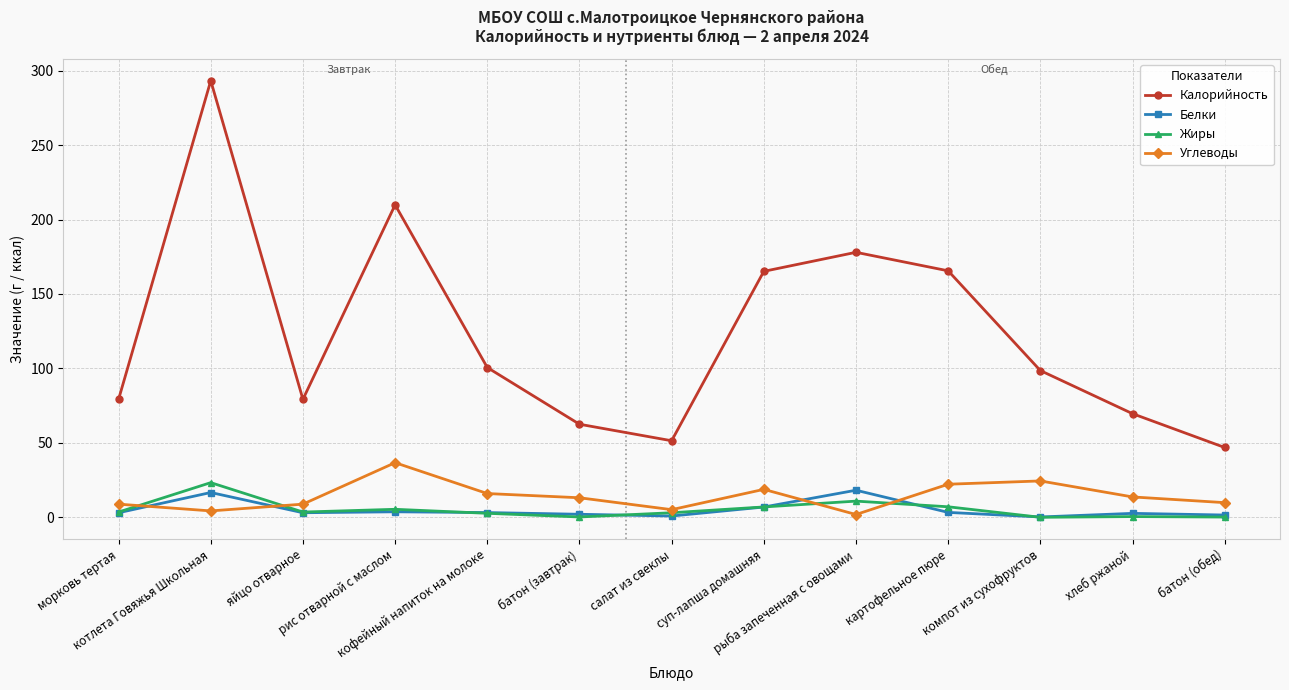

Which category has the highest value in the Жиры series?

котлета Говяжья Школьная